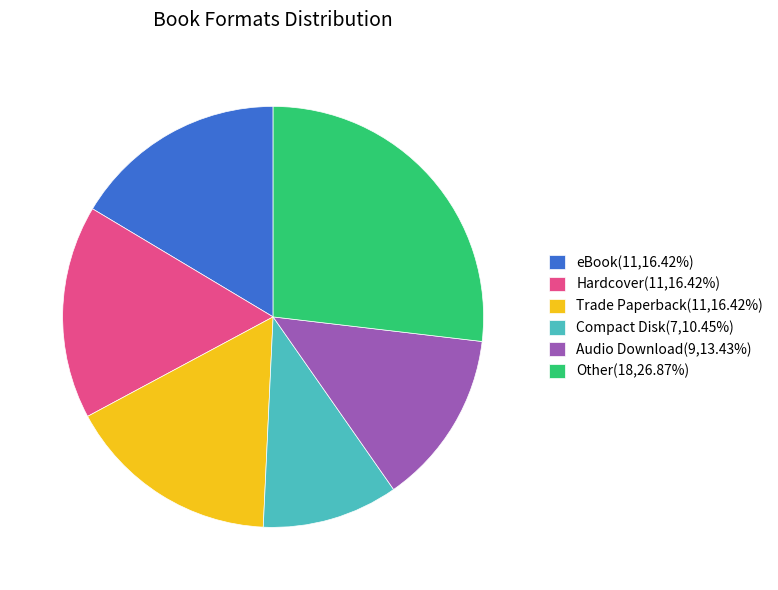

Is the sum of Audio Download(9,13.43%) and Trade Paperback(11,16.42%) greater than half?

No